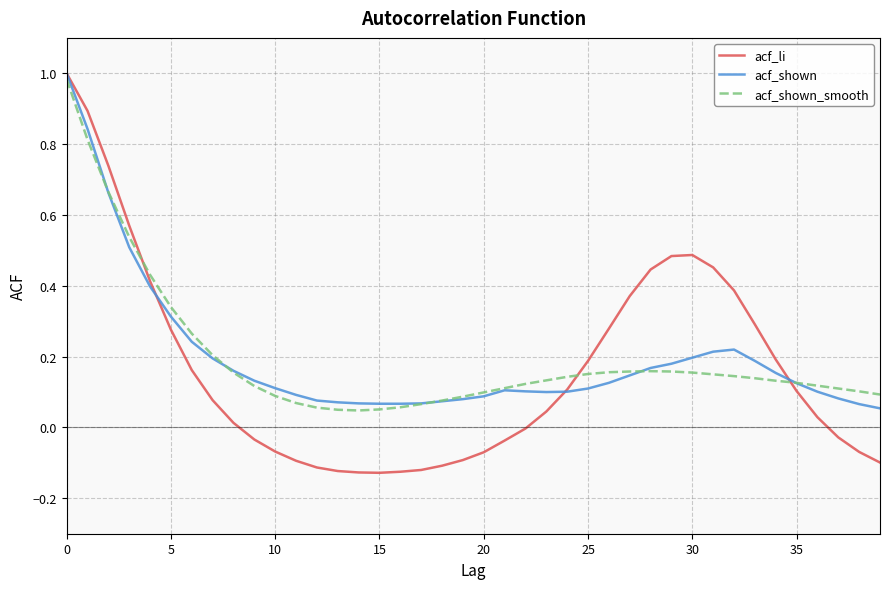

Does the chart have visible grid lines?

Yes